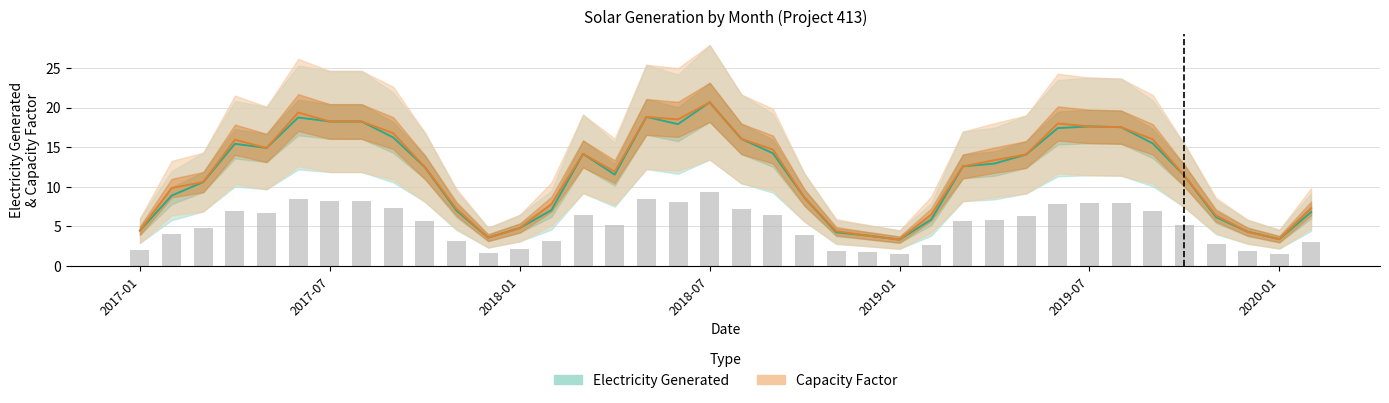

What is the approximate value of Electricity Generated at 23?

3.8